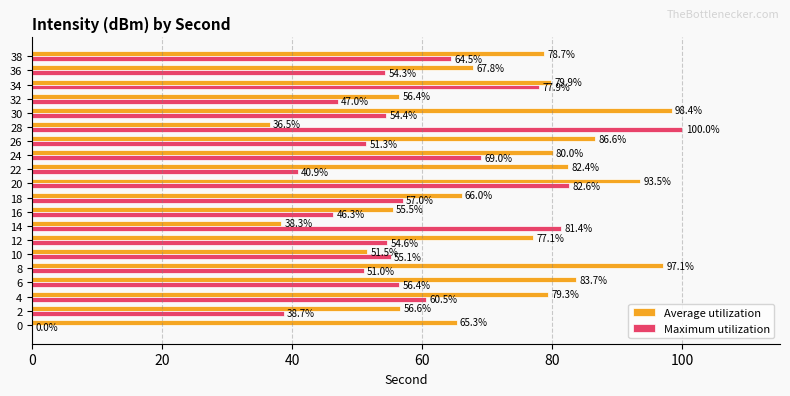

What are all the series names shown in the legend?

Average utilization, Maximum utilization